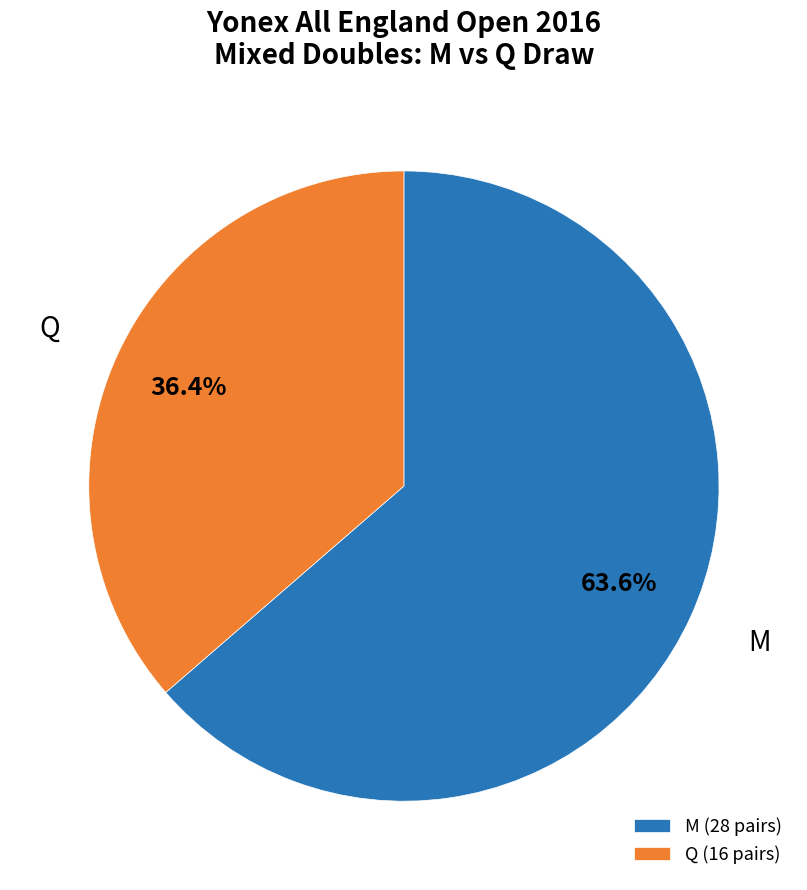

What portion of the pie excludes Q (16 pairs)?

63.6%